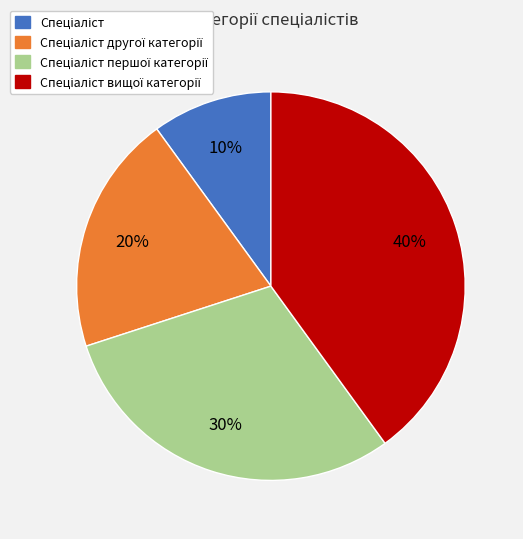

To the nearest percent, what is the average slice percentage?

25%